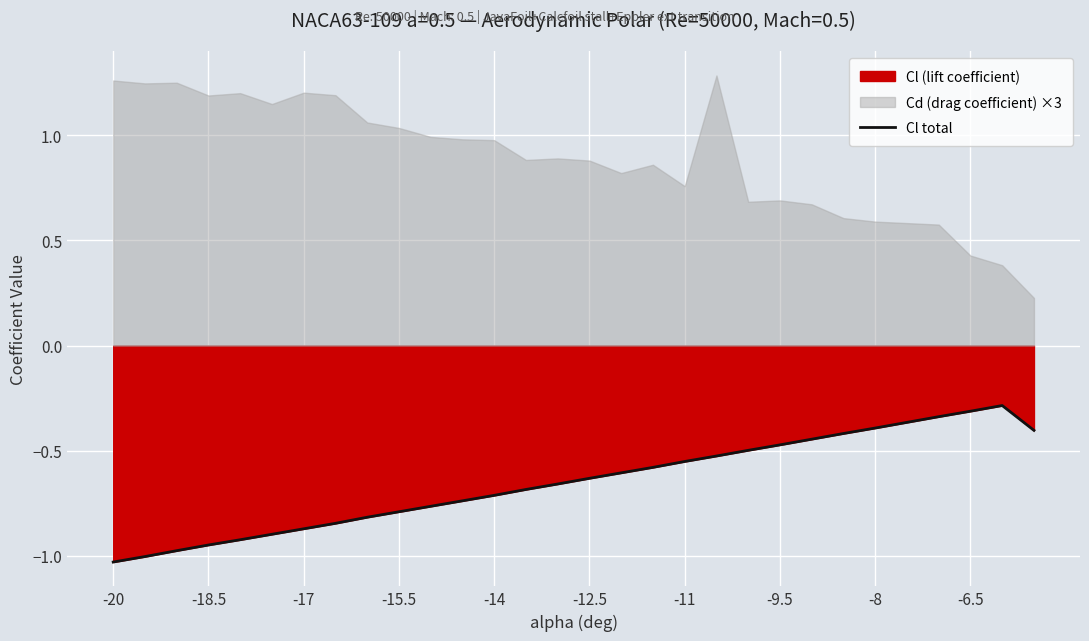

What is the sum of all values?

-19.5